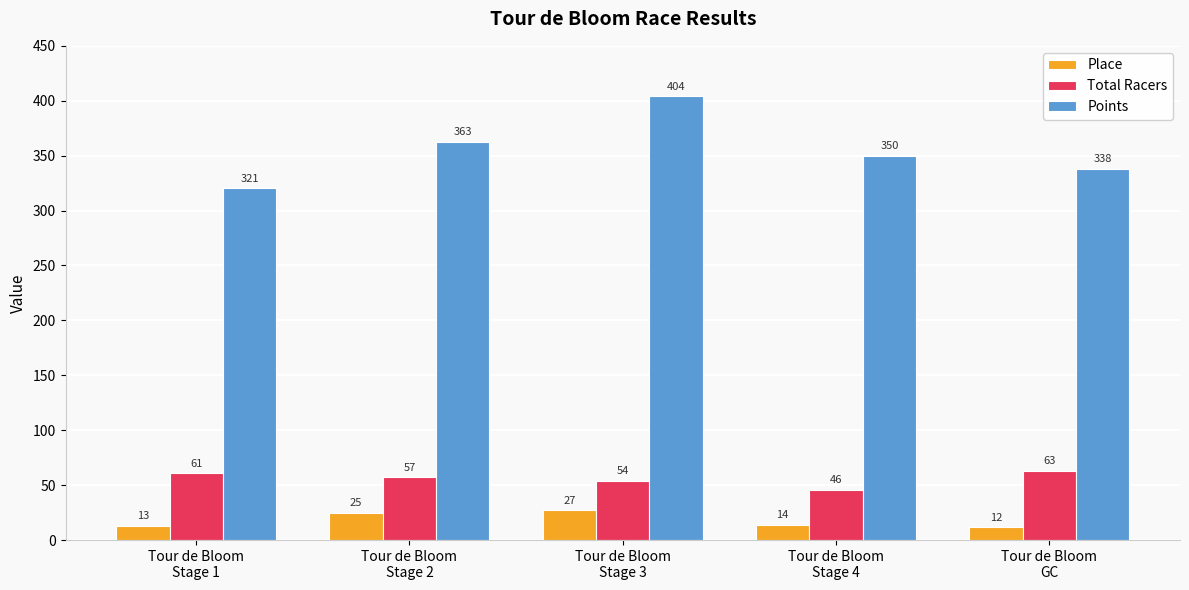

Between Tour de Bloom
Stage 1 and Tour de Bloom
GC, which series saw the biggest shift?

Points